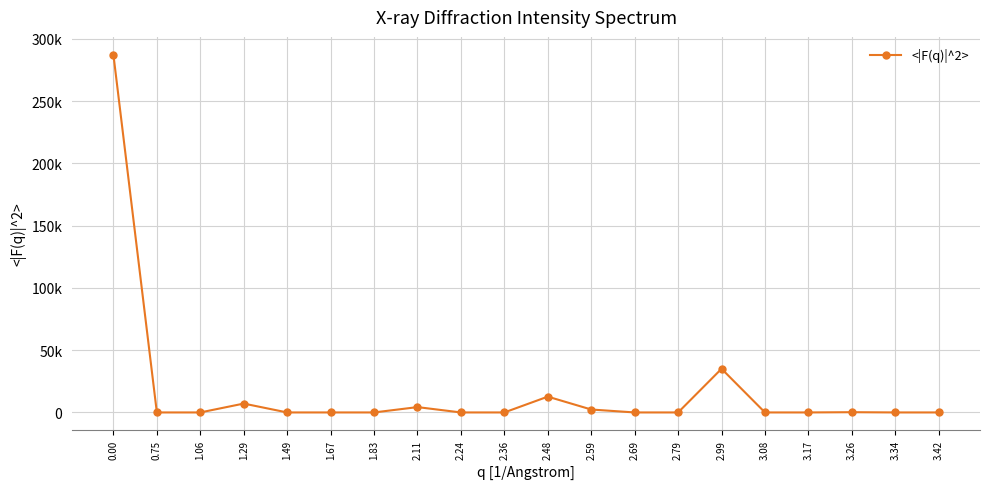

What value does the data have at 1.29?

7127.2